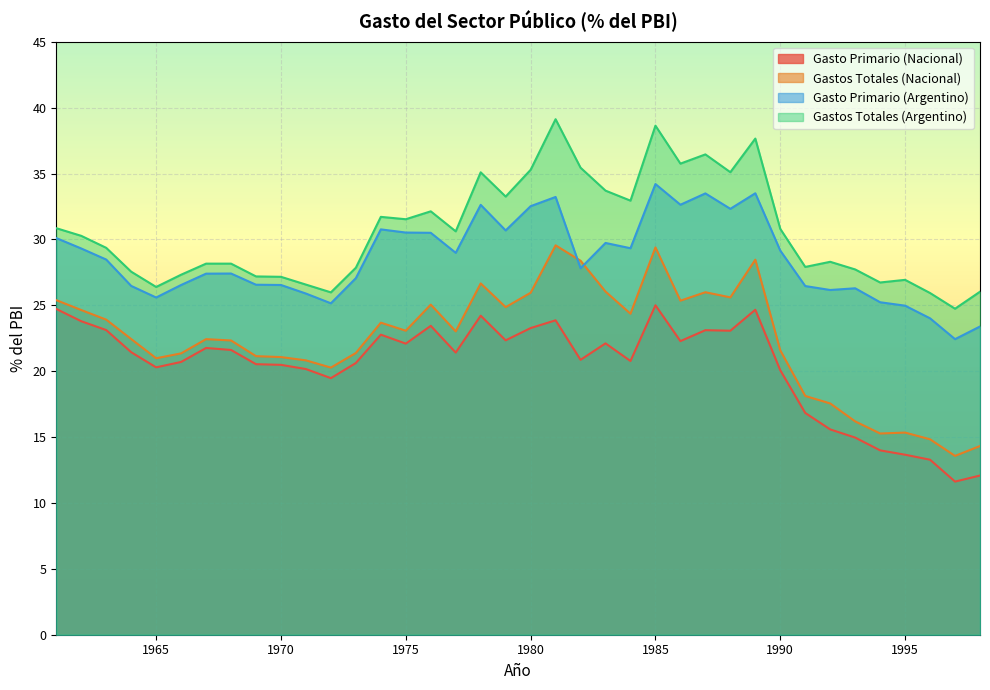

How many lines are shown in the chart?

4